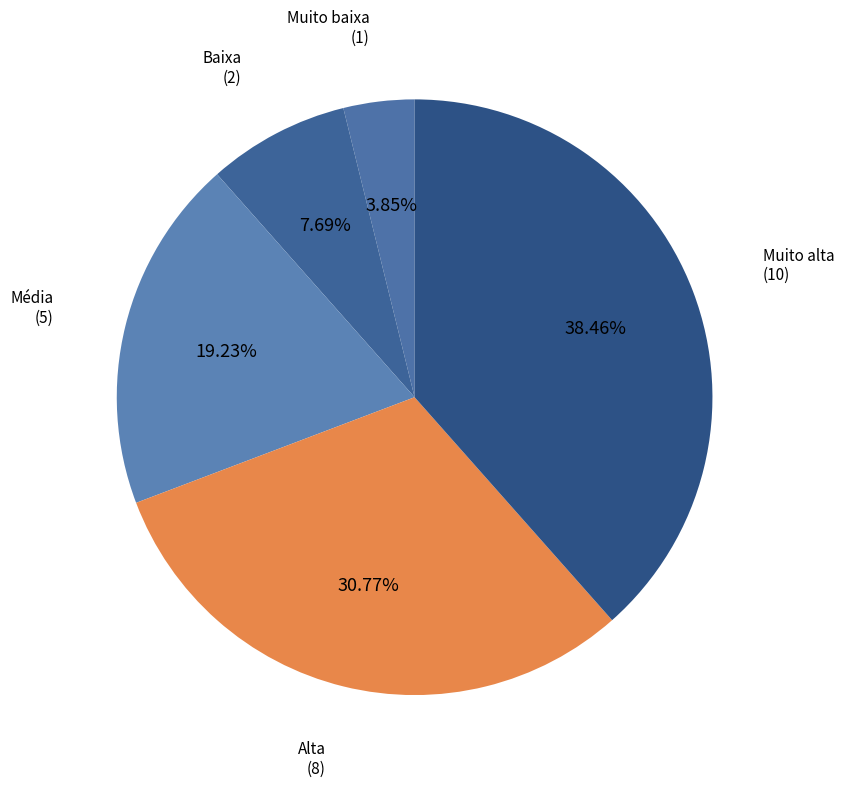

Rank the categories by value from lowest to highest.

Muito baixa, Baixa, Média, Alta, Muito alta